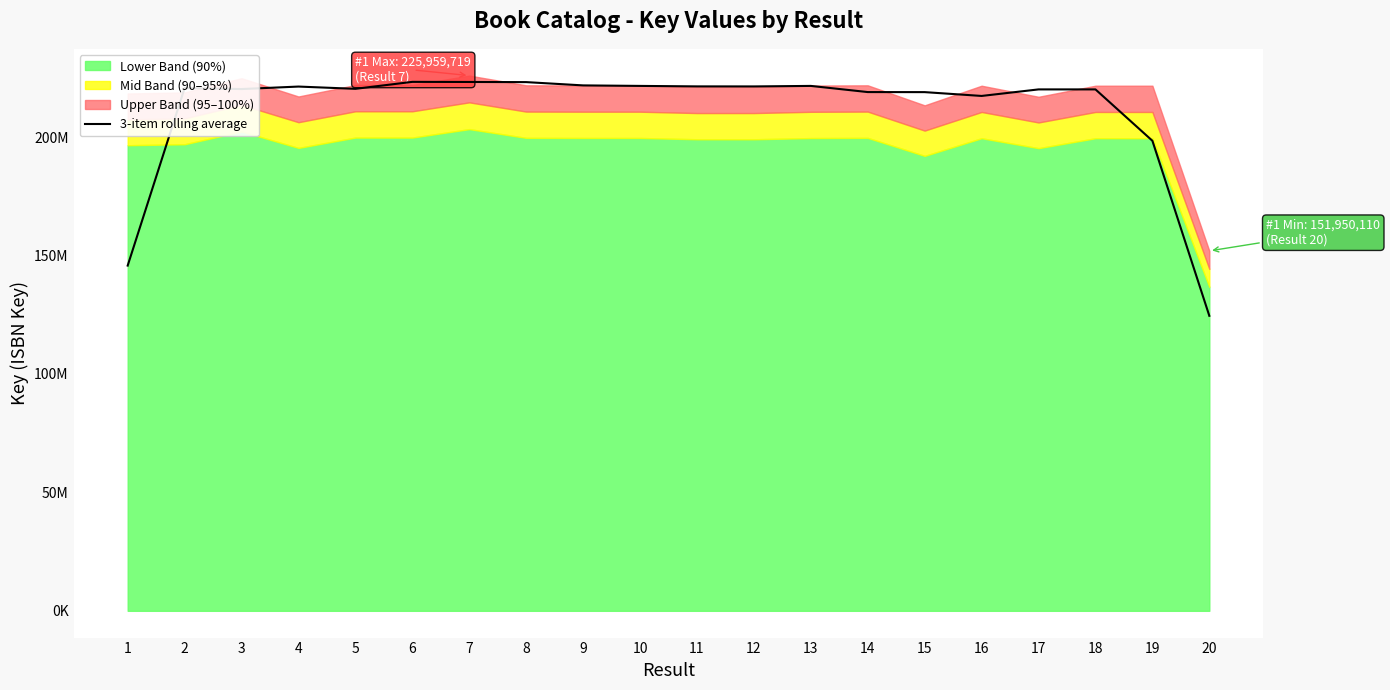

What is the sum of the values at 9 and 14?

440824596.0